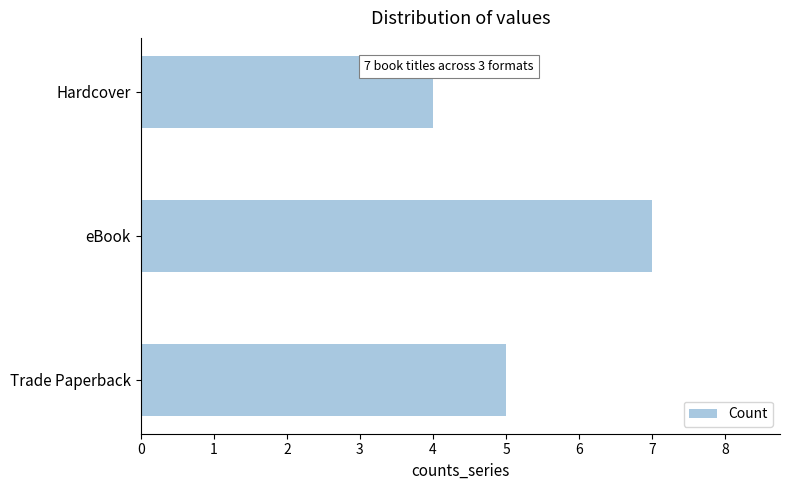

What is the change in value from eBook to Hardcover?

-3